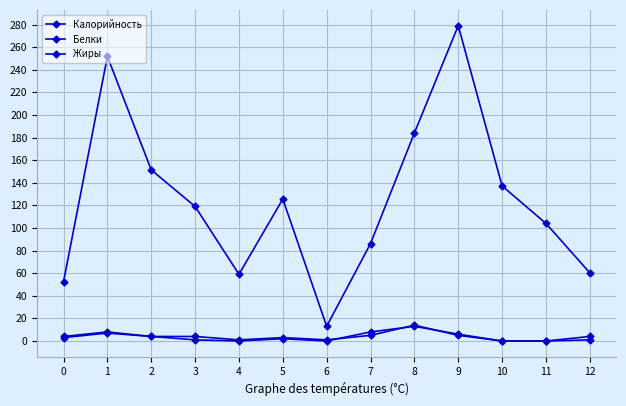

How many lines are shown in the chart?

3